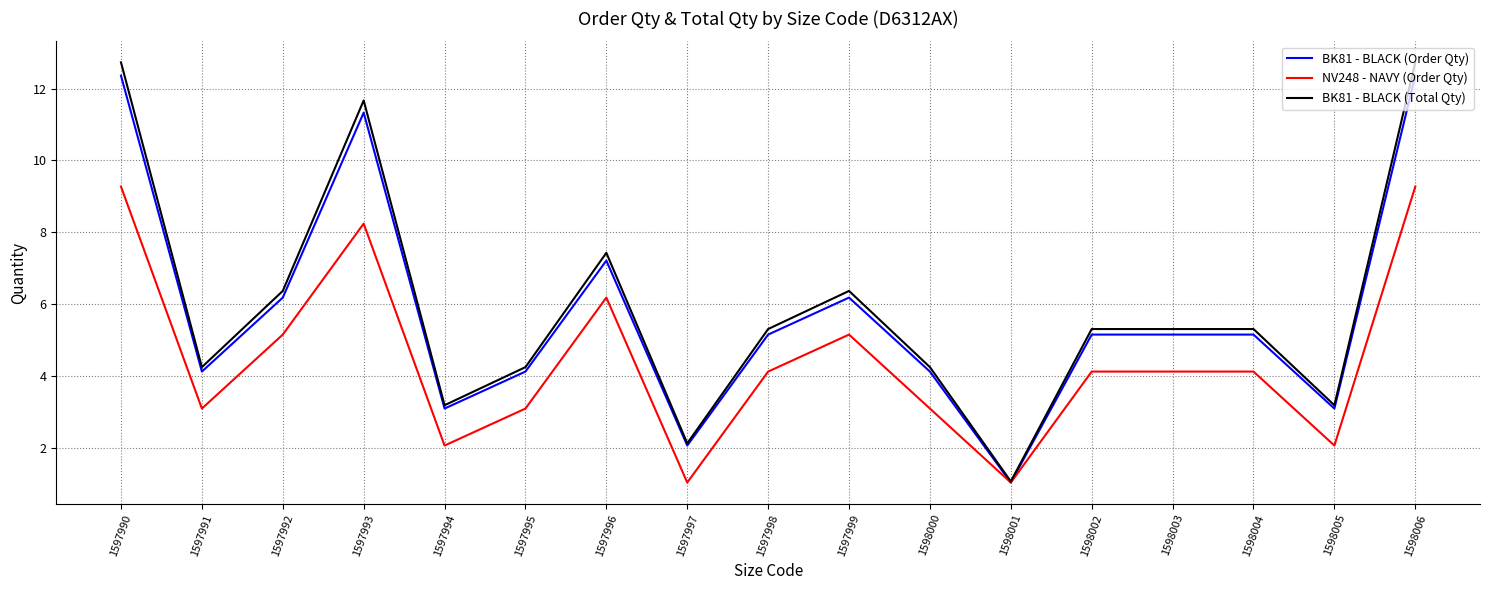

At which label does BK81 - BLACK (Order Qty) first exceed 5?

1597990